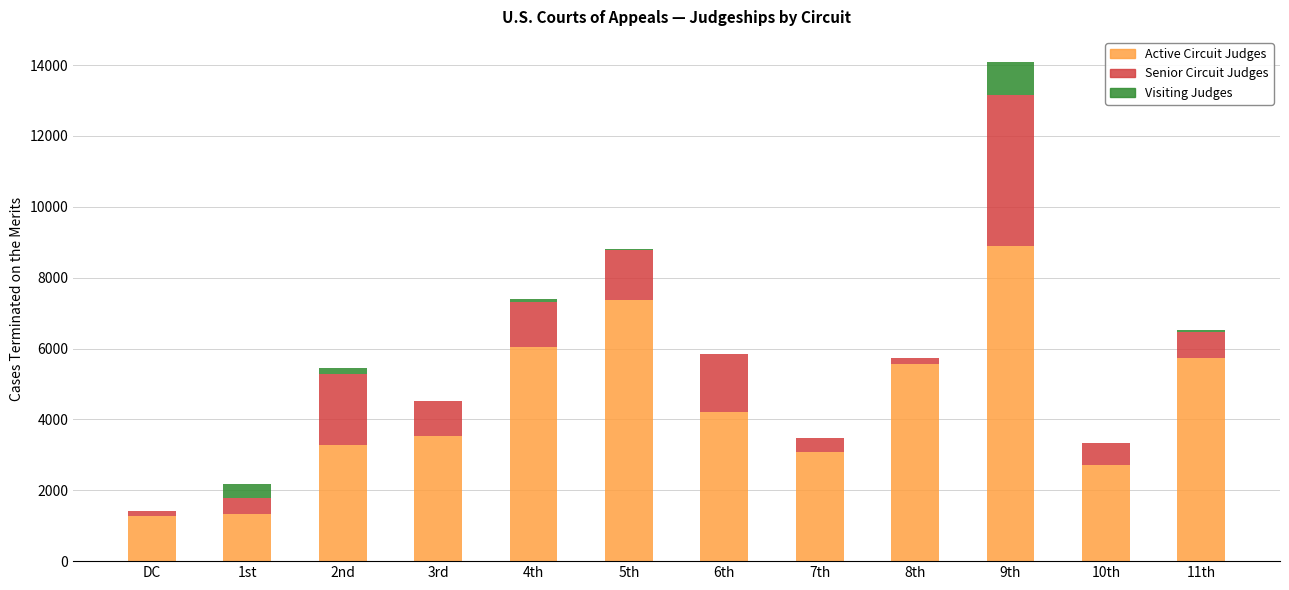

At which category is the sum across all series the highest?

9th